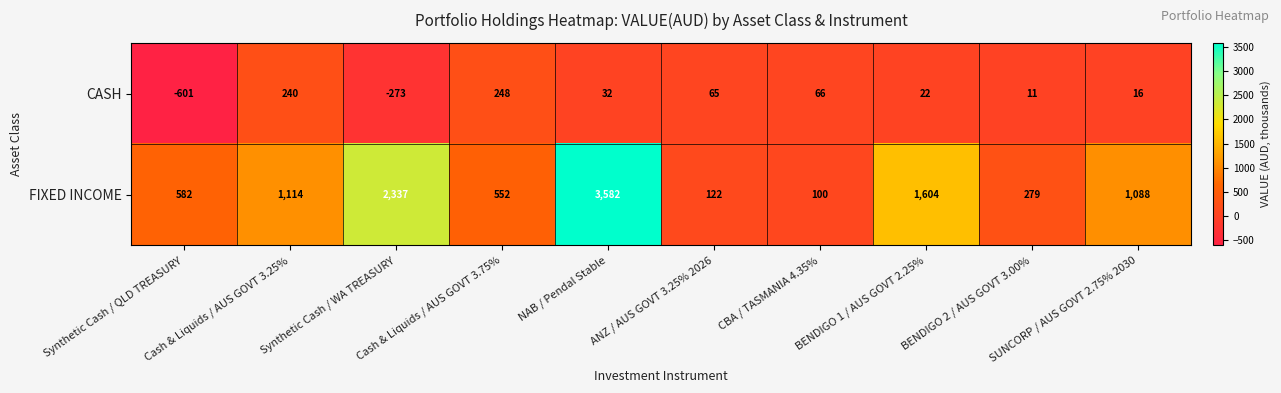

What is the minimum value for FIXED INCOME?

100